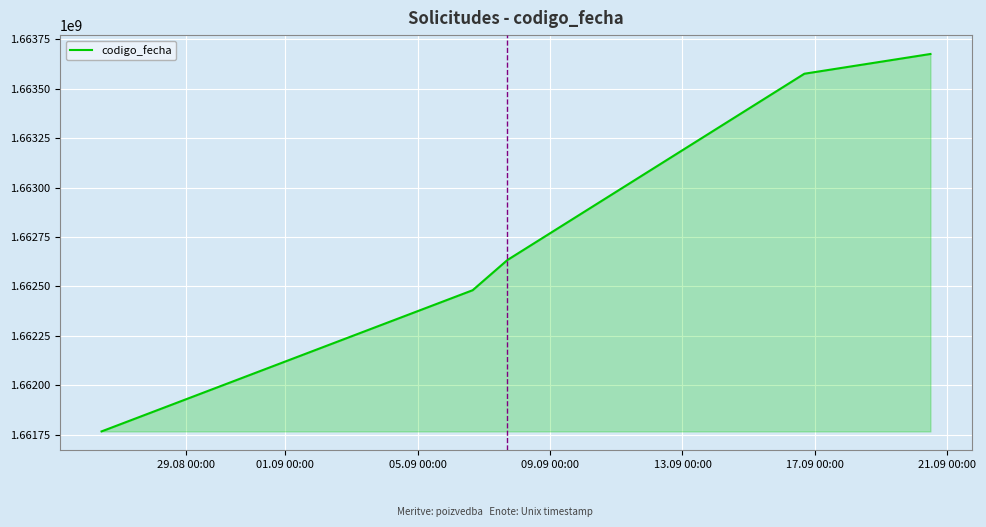

What is the smallest value displayed?

1661767491